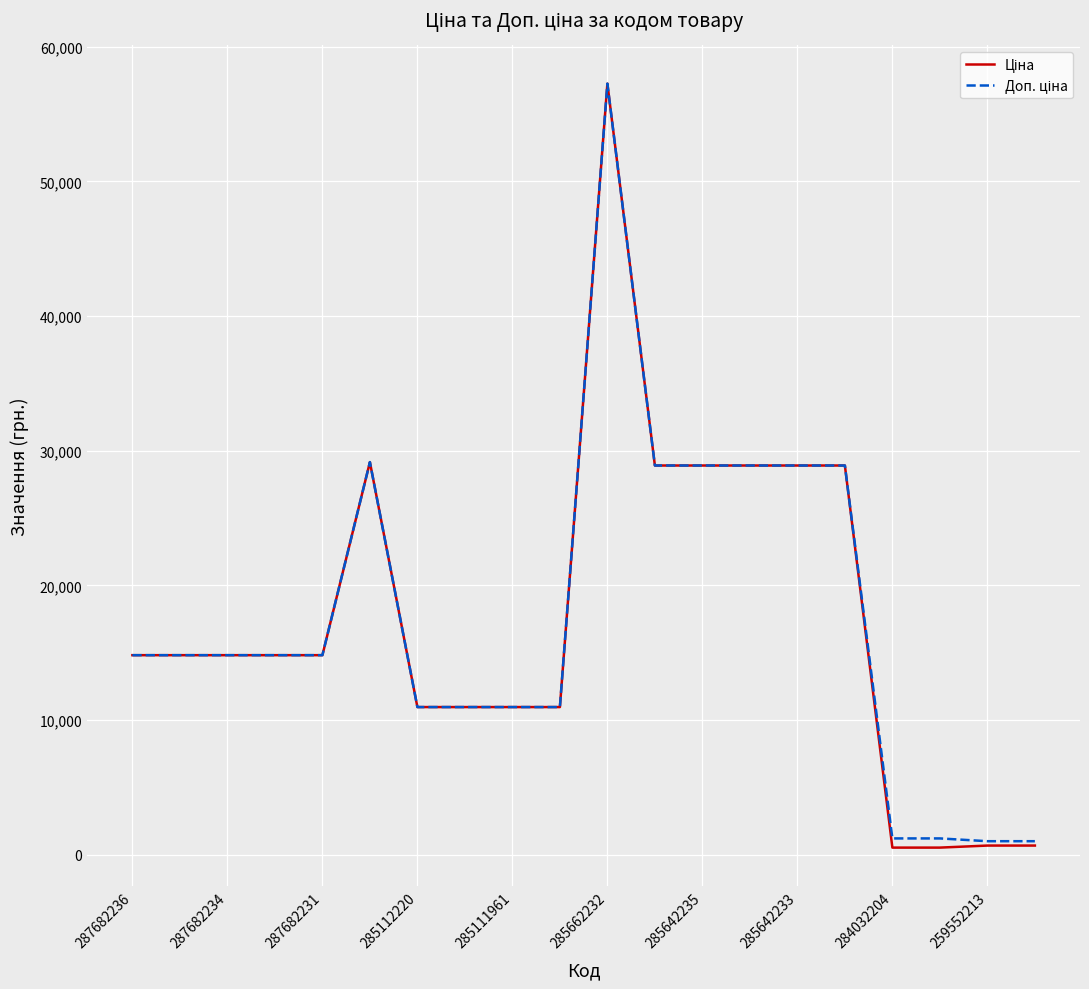

What is the maximum value shown in the chart?

57258.0